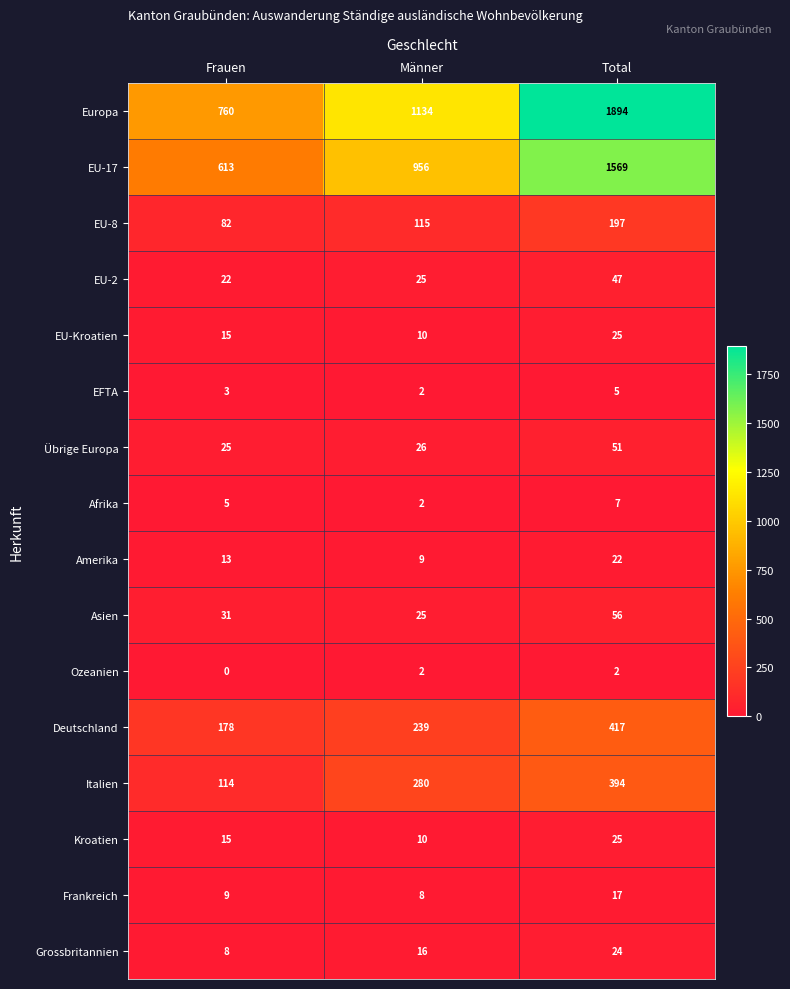

How many Kroatien values are between 10 and 25?

3